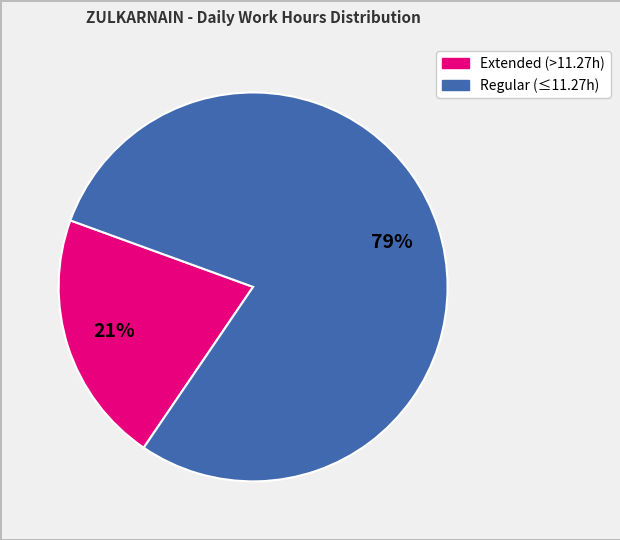

Does any single category account for the majority?

Yes